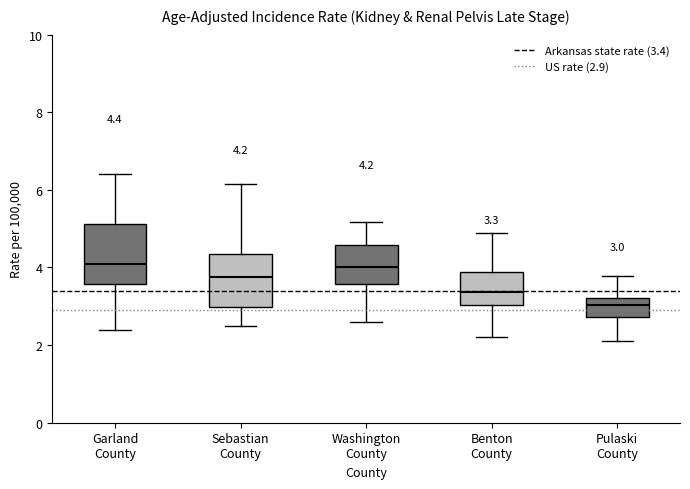

Which box's median line is the lowest?

Pulaski County